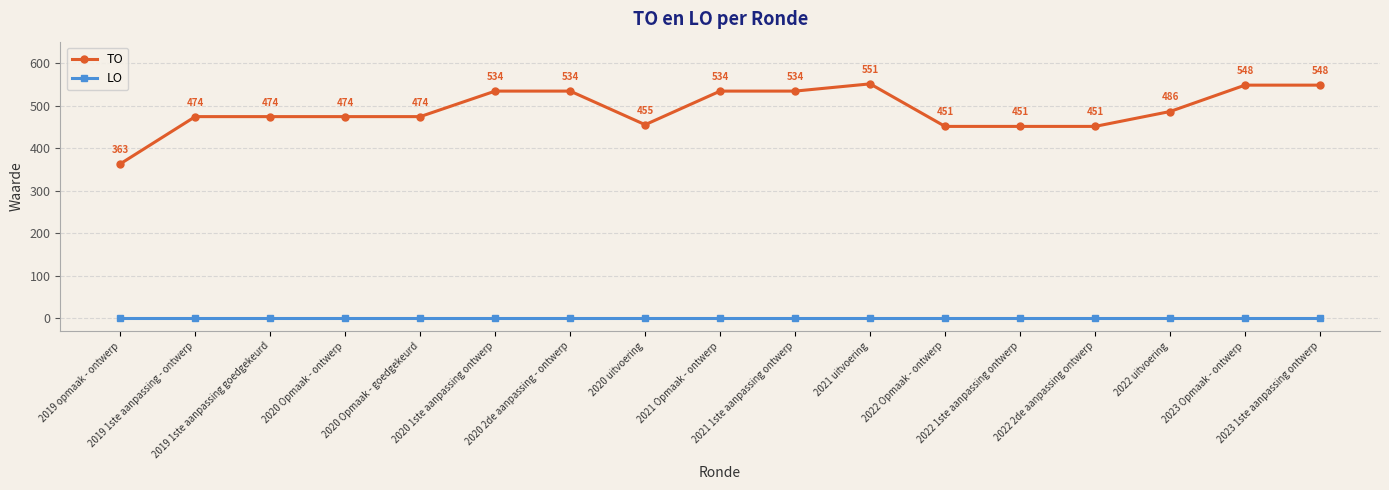

True or false: LO and TO intersect in this chart.

False